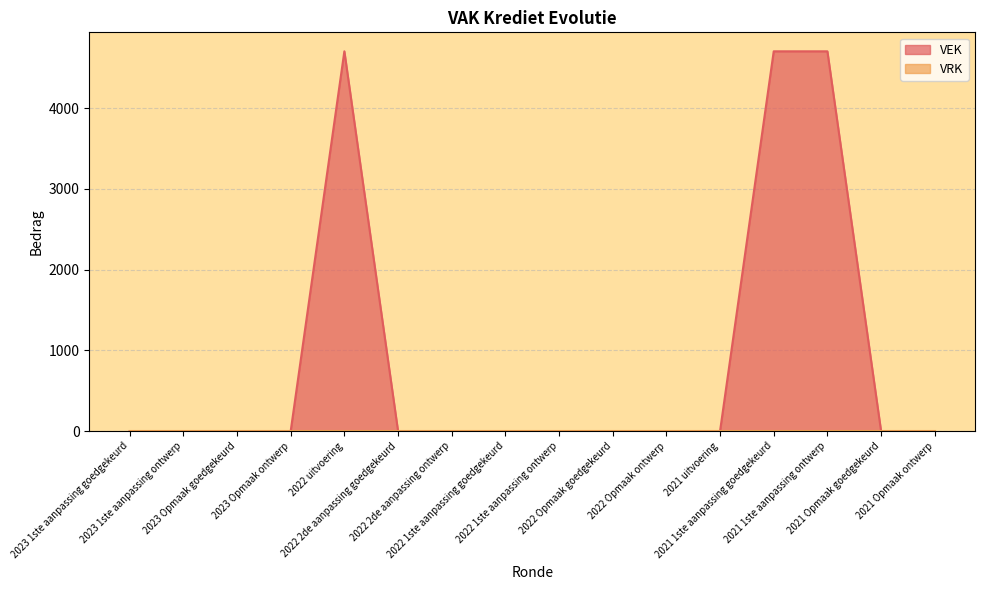

What position from the left is 2021 1ste aanpassing goedgekeurd?

13